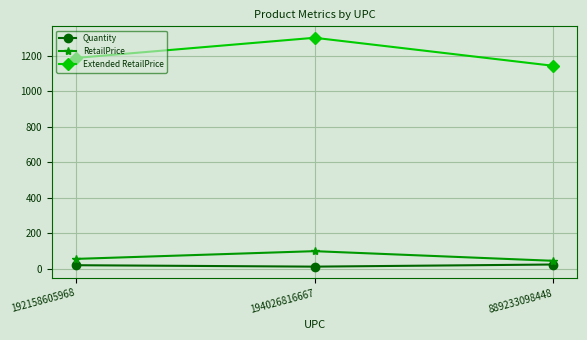

Rank the series by their maximum value, from highest to lowest.

Extended RetailPrice, RetailPrice, Quantity